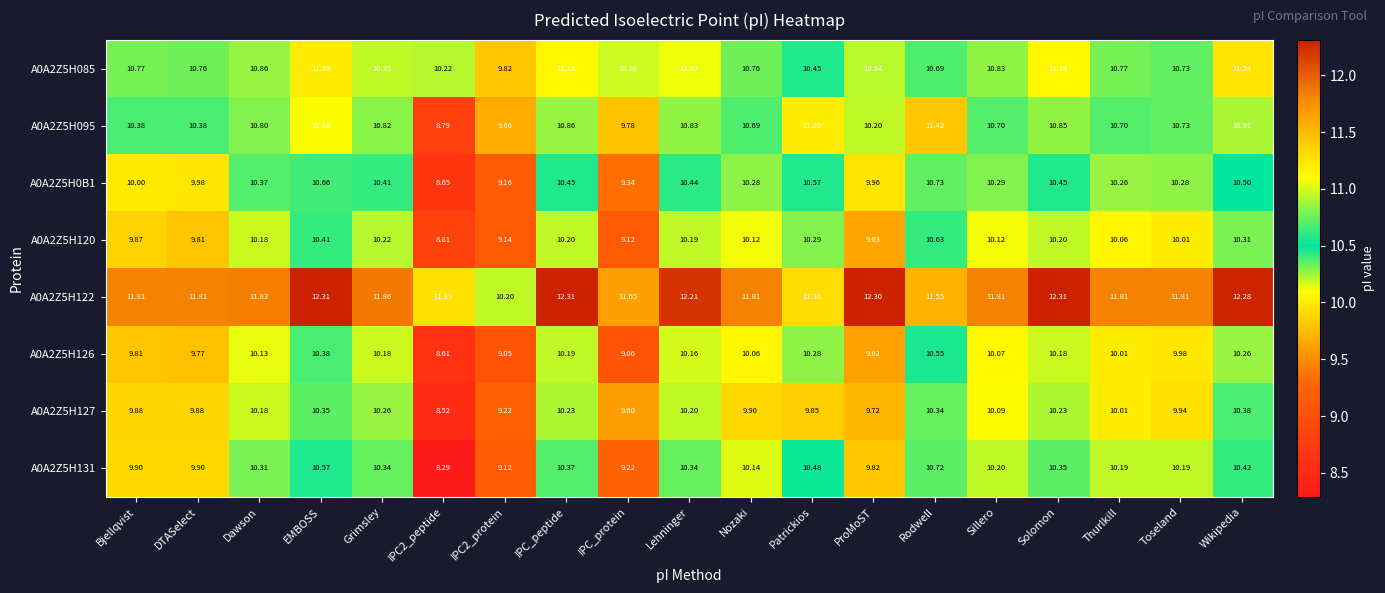

At which category does the chart reach its minimum across all series?

IPC2_peptide